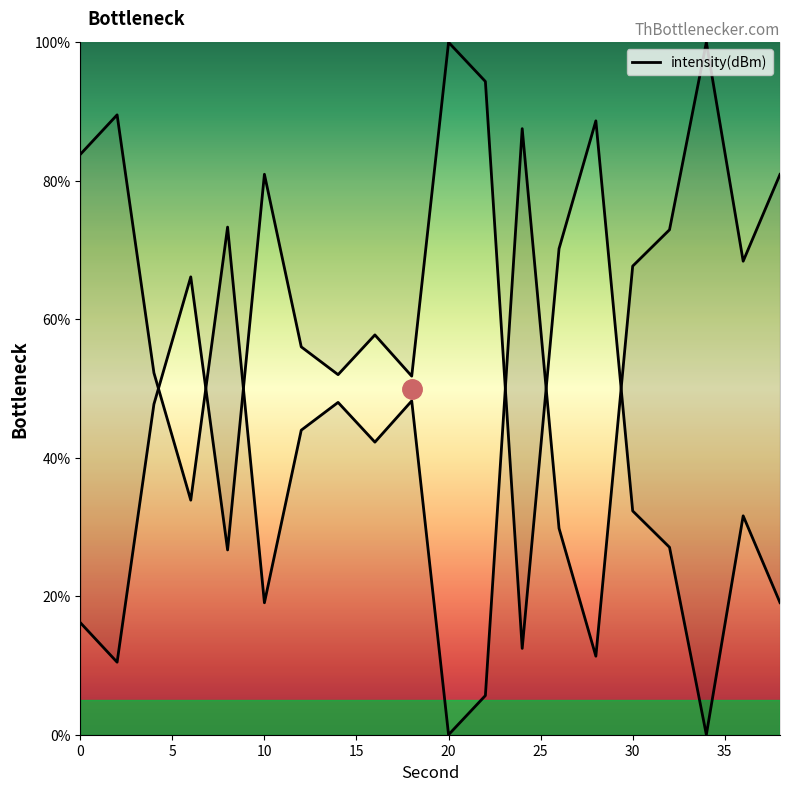

True or false: there are more than 0 points higher than both neighbors.

True